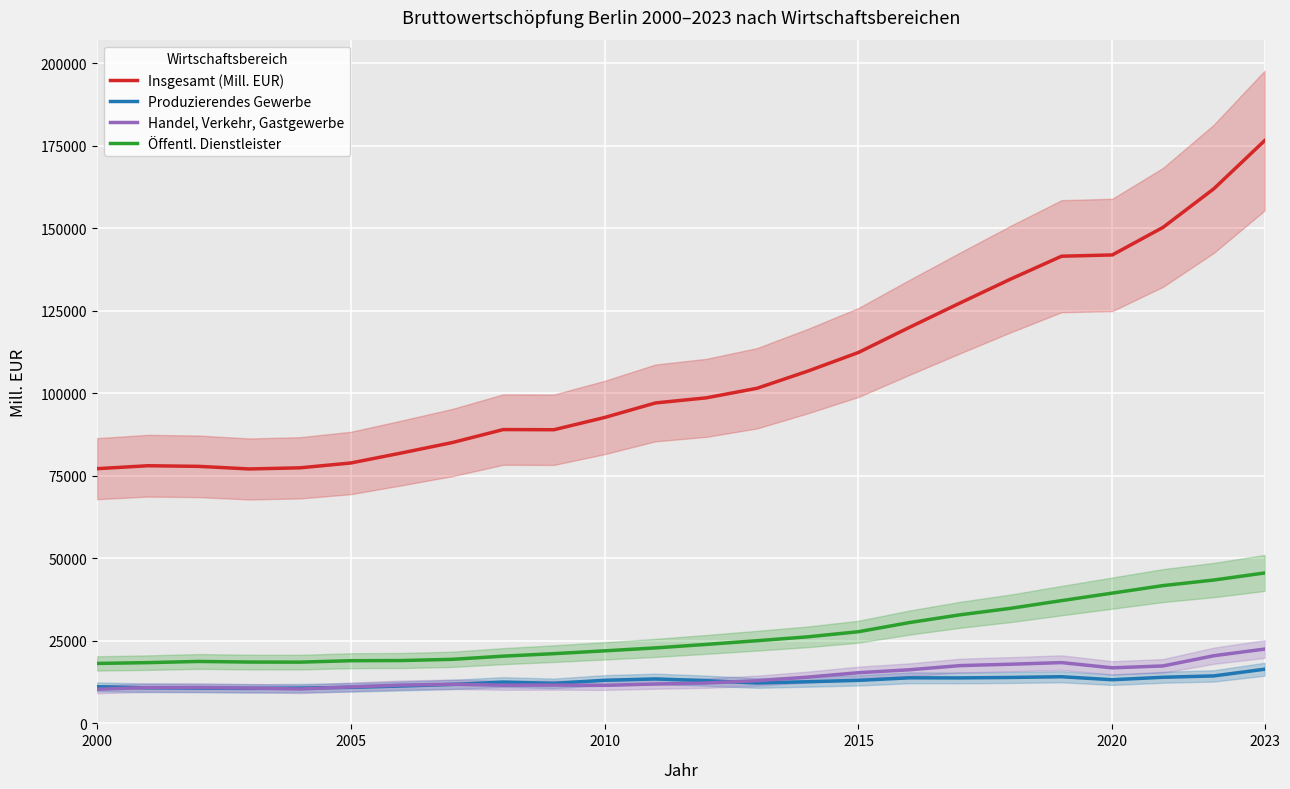

What is the minimum value for Produzierendes Gewerbe?

10511.3